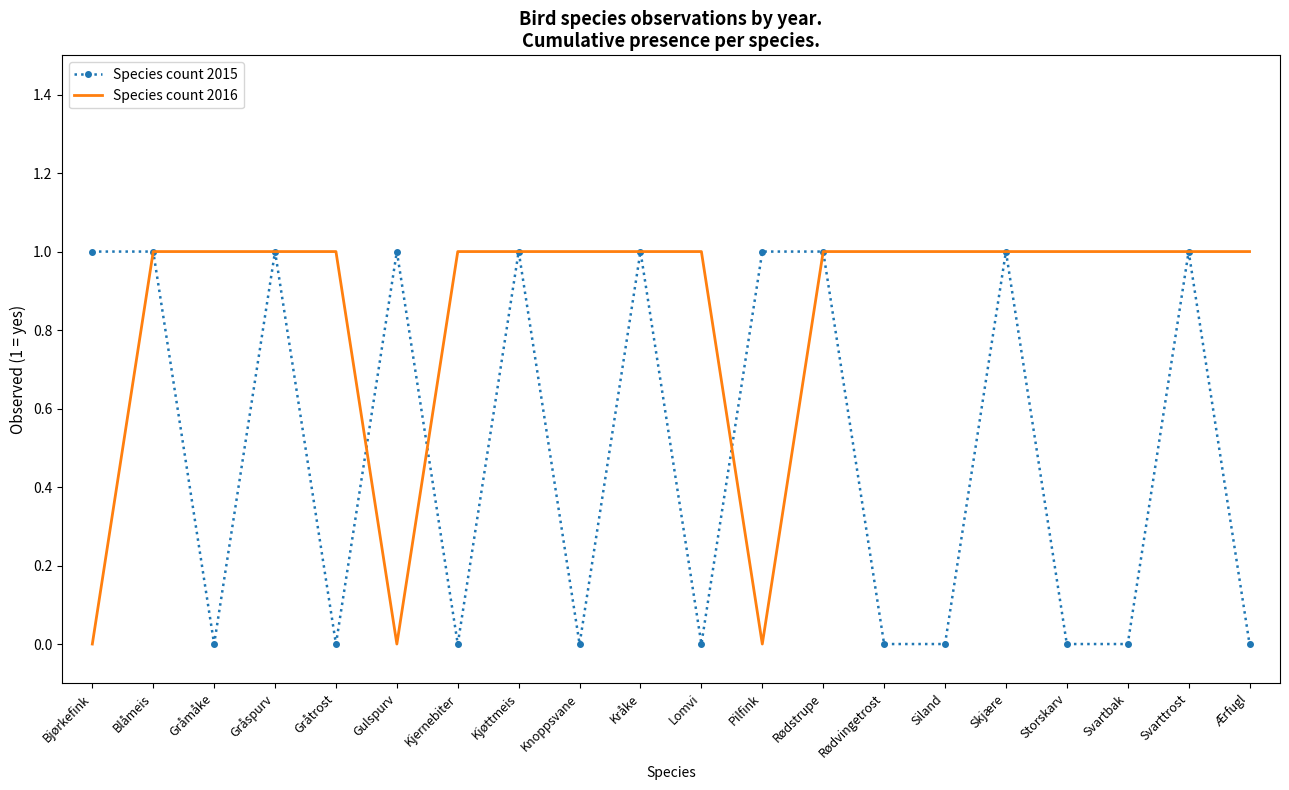

Which series has the largest total across all categories?

Species count 2016